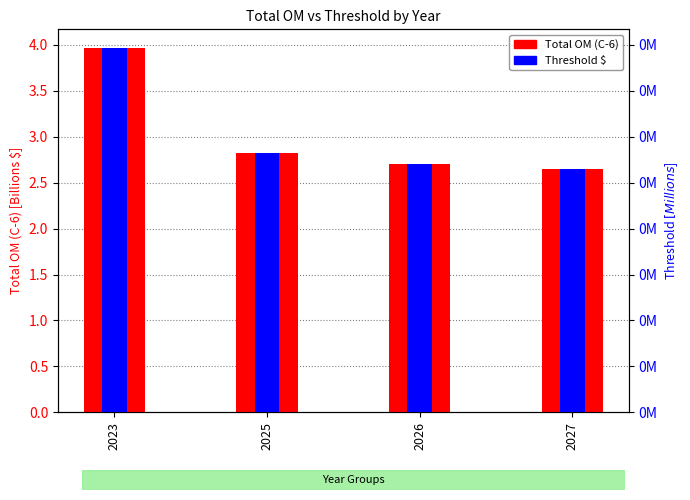

True or false: Threshold $ has a value of 0.0 at 2026.

True